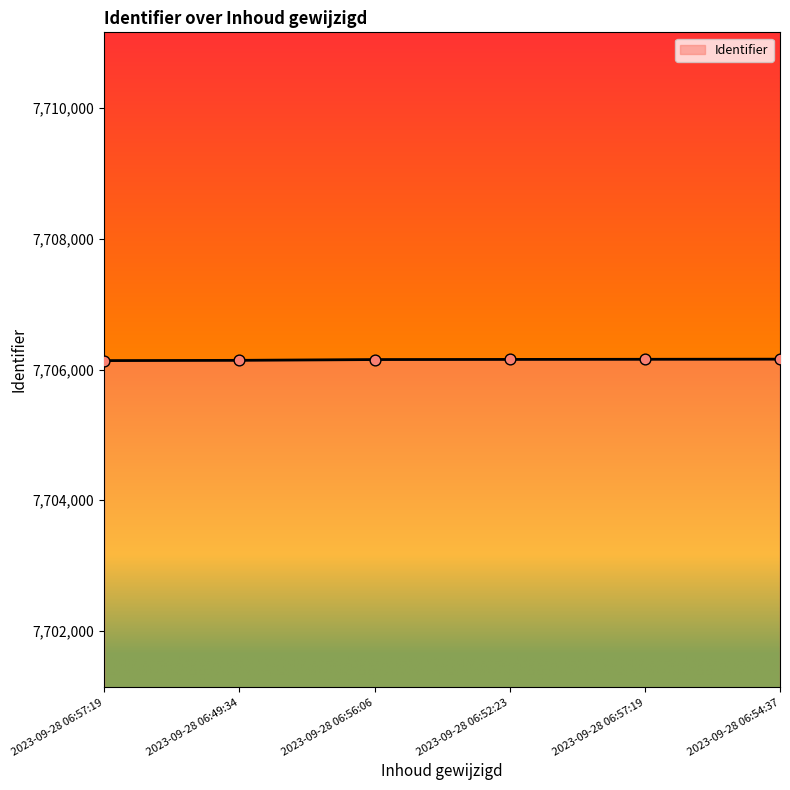

Which has a higher value, 2023-09-28 06:56:06 or 2023-09-28 06:57:19?

2023-09-28 06:57:19